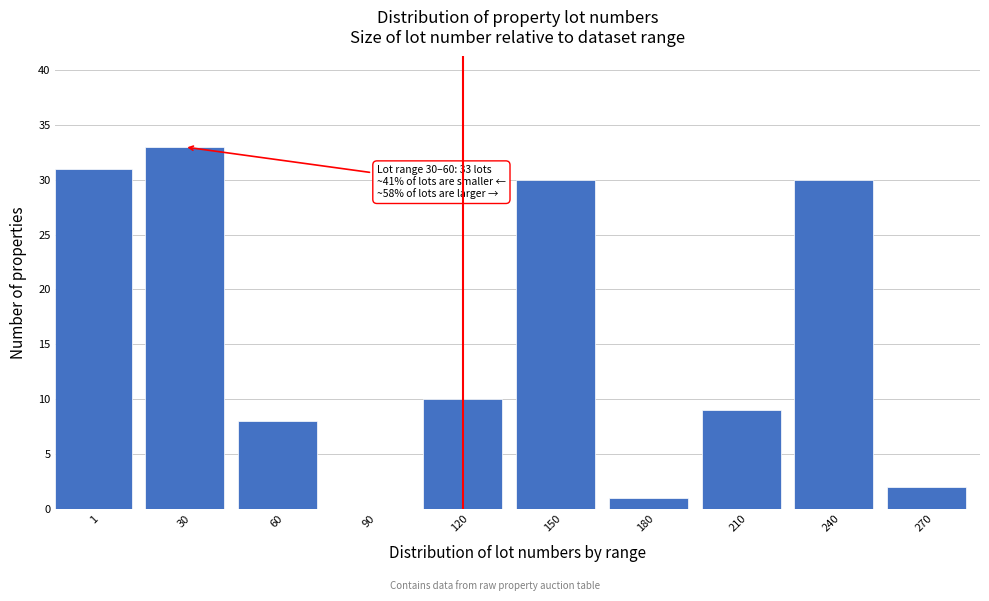

Reading left to right, what are all the values shown in this chart?

1=31	30=33	60=8	90=0	120=10	150=30	180=1	210=9	240=30	270=2